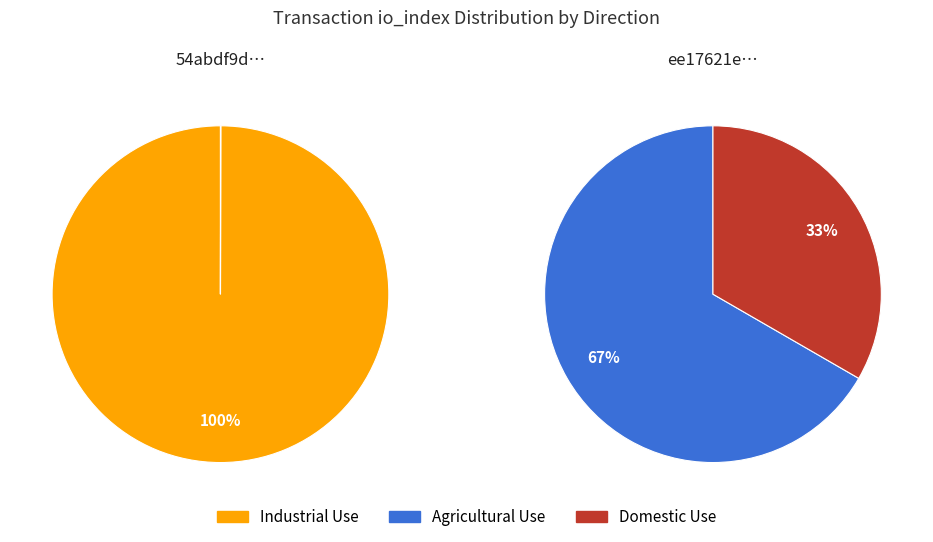

Count the number of slices in the pie.

2